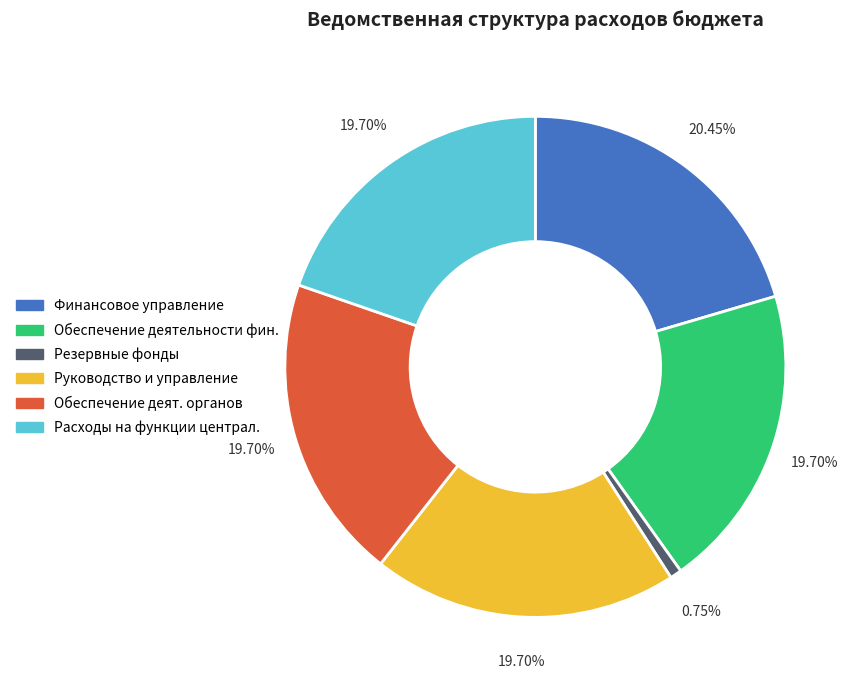

Does any single category account for the majority?

No